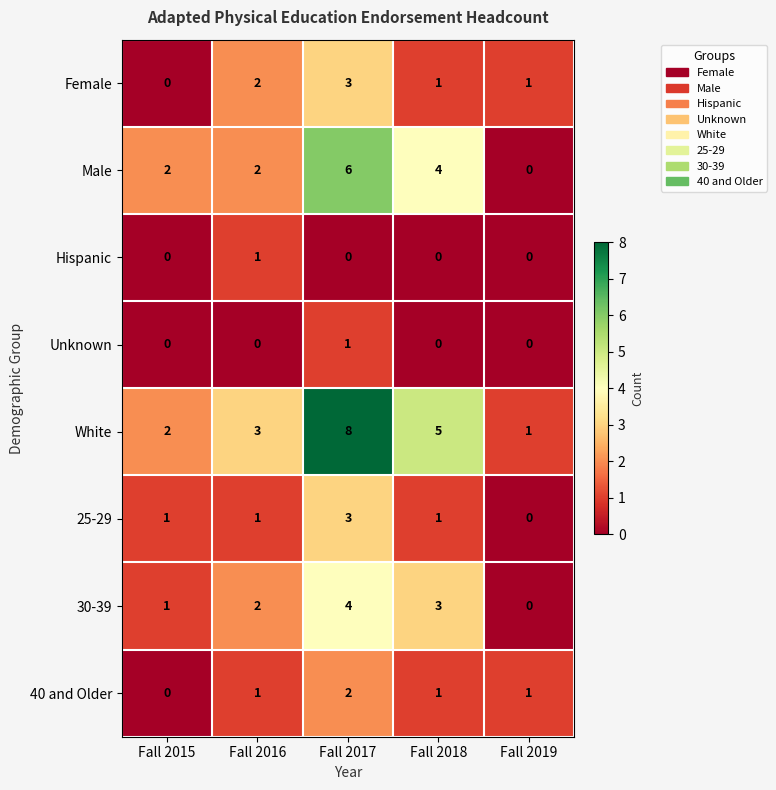

What is the sum of all Female values?

7